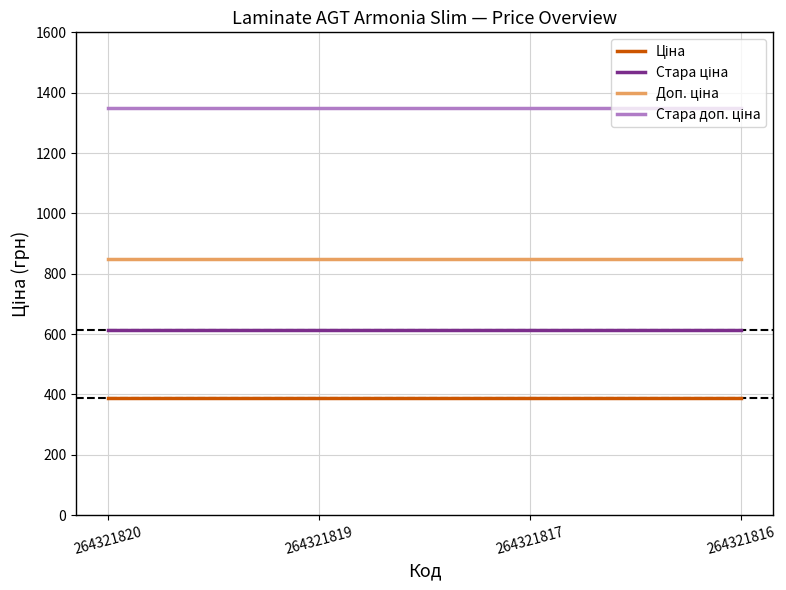

What is the minimum value shown in the chart?

386.9